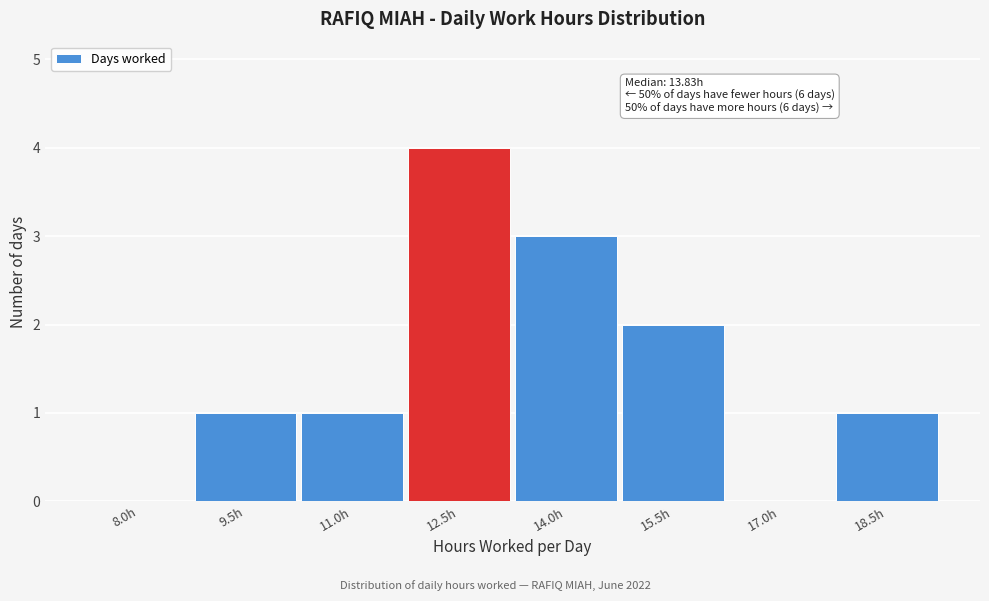

Reading left to right, transcribe all the data shown in this chart.

8.0h=0	9.5h=1	11.0h=1	12.5h=4	14.0h=3	15.5h=2	17.0h=0	18.5h=1